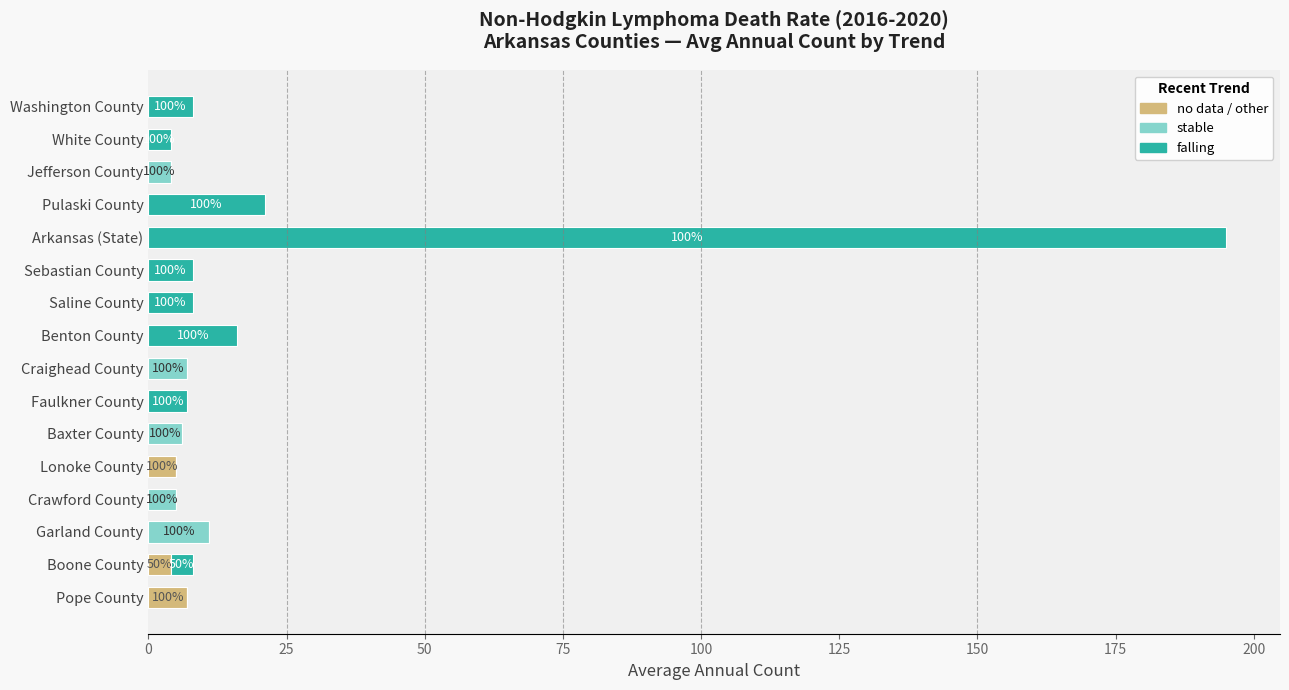

What is the total value across all series at Craighead County?

7